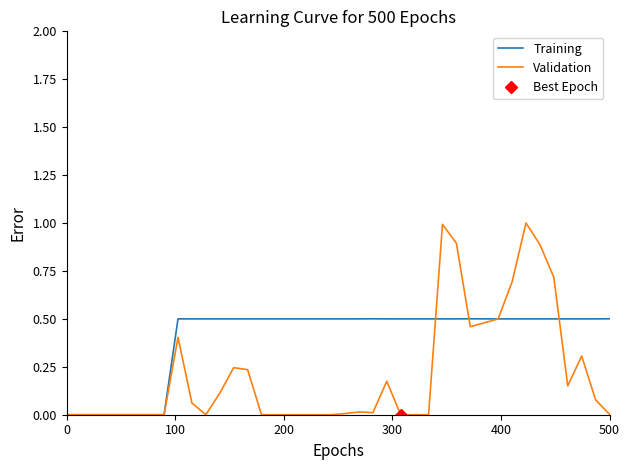

At which category does Validation reach its first local peak?

8